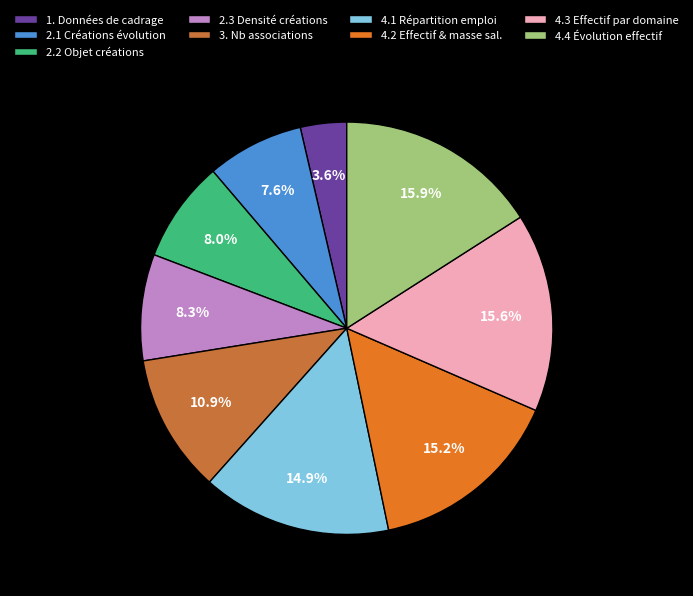

Do 4.4 Évolution effectif and 2.1 Créations évolution together represent more than half of the pie?

No